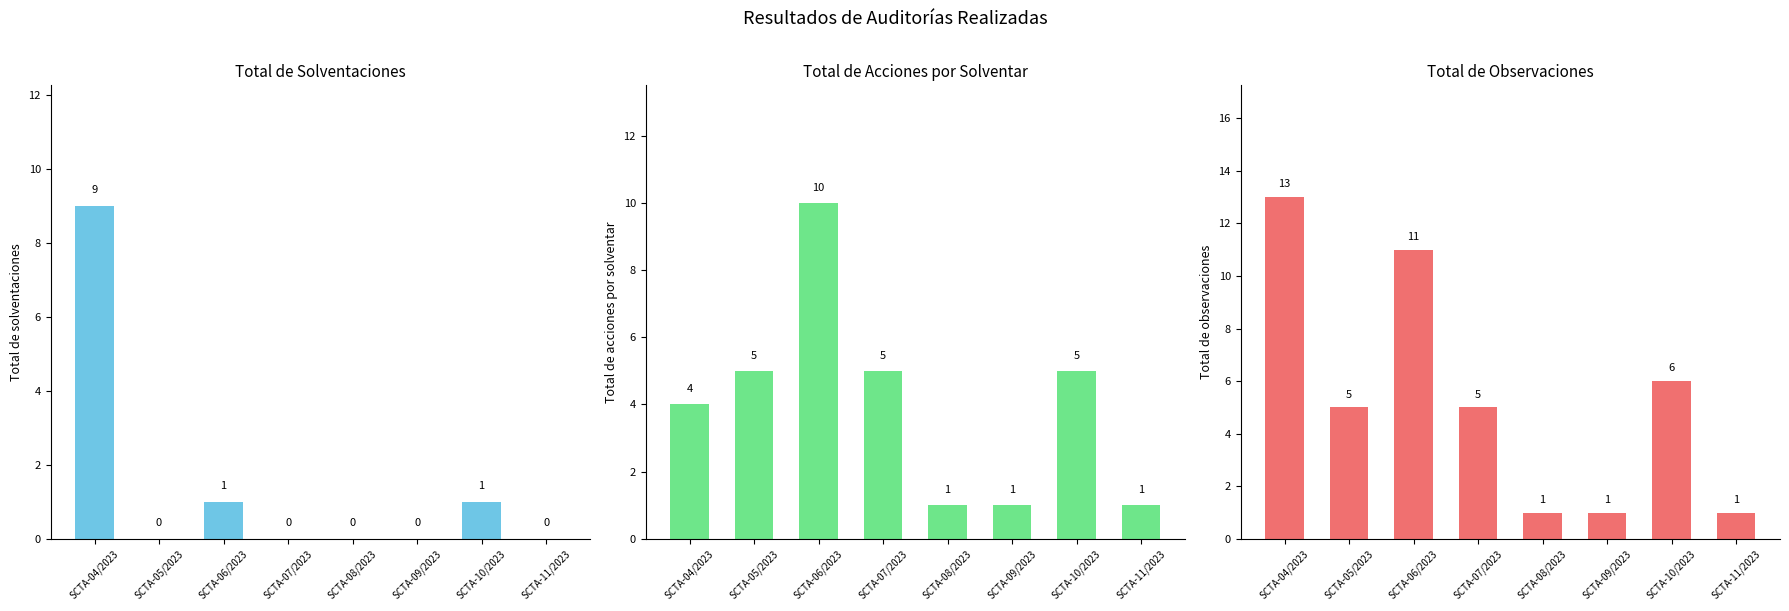

How many data points does each series have?

8